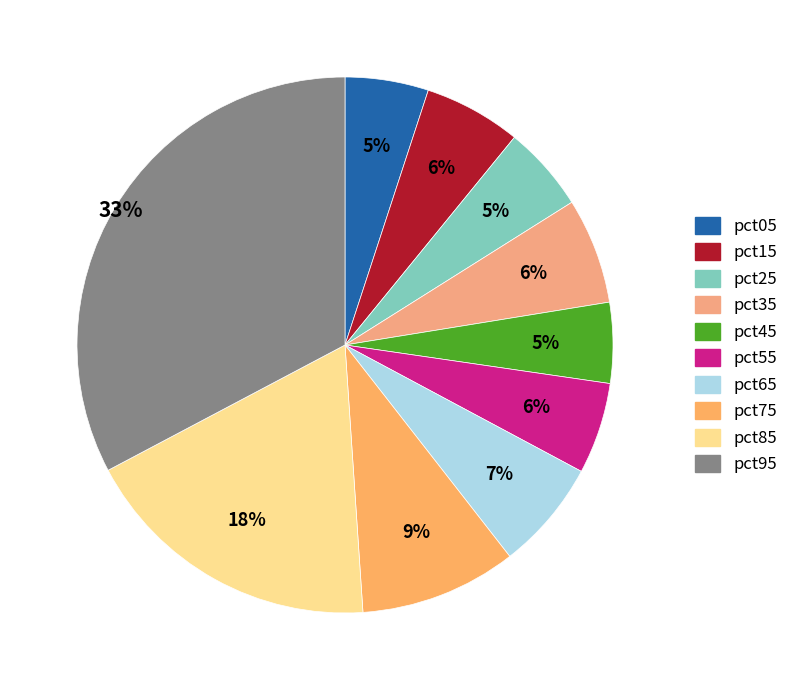

Does any single category account for the majority?

No